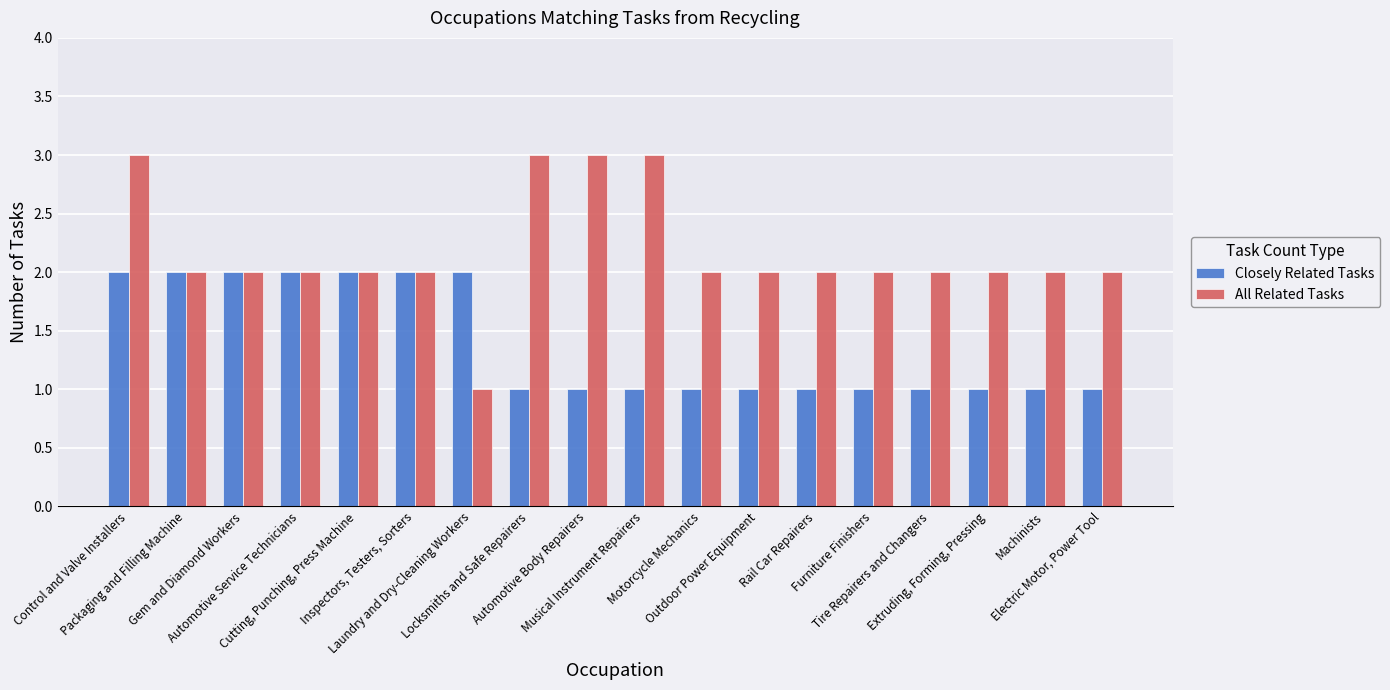

What is the minimum value for All Related Tasks?

1